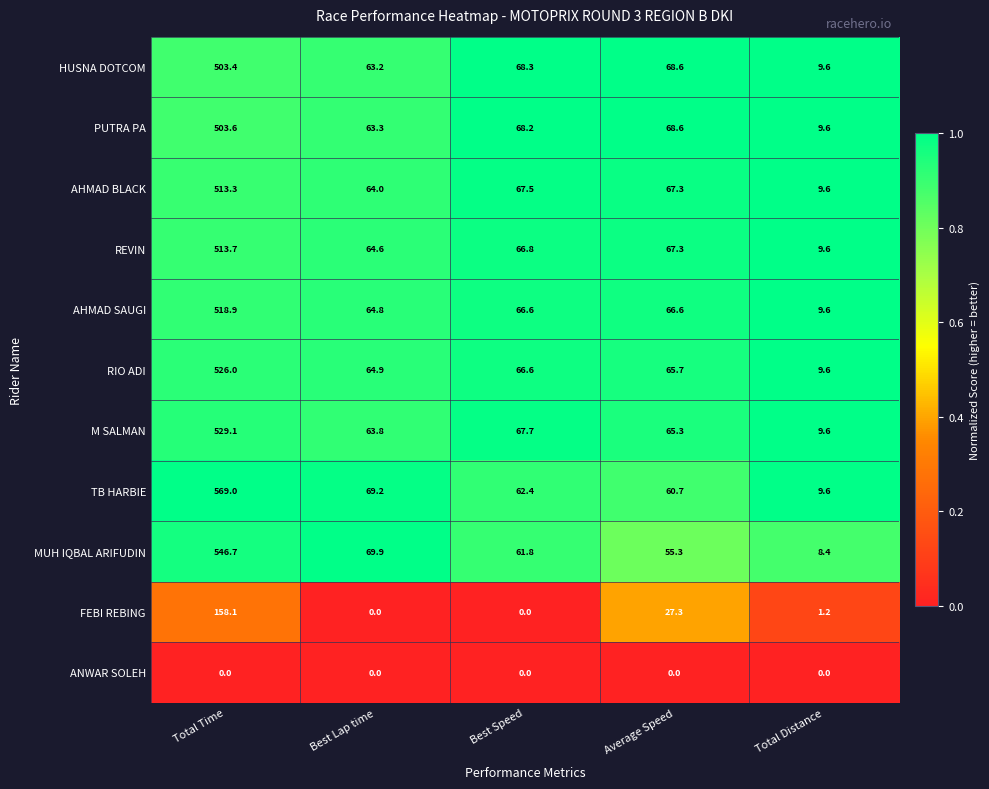

Rank the series by their maximum value, from lowest to highest.

ANWAR SOLEH, FEBI REBING, HUSNA DOTCOM, PUTRA PA, AHMAD BLACK, REVIN, AHMAD SAUGI, RIO ADI, M SALMAN, MUH IQBAL ARIFUDIN, TB HARBIE